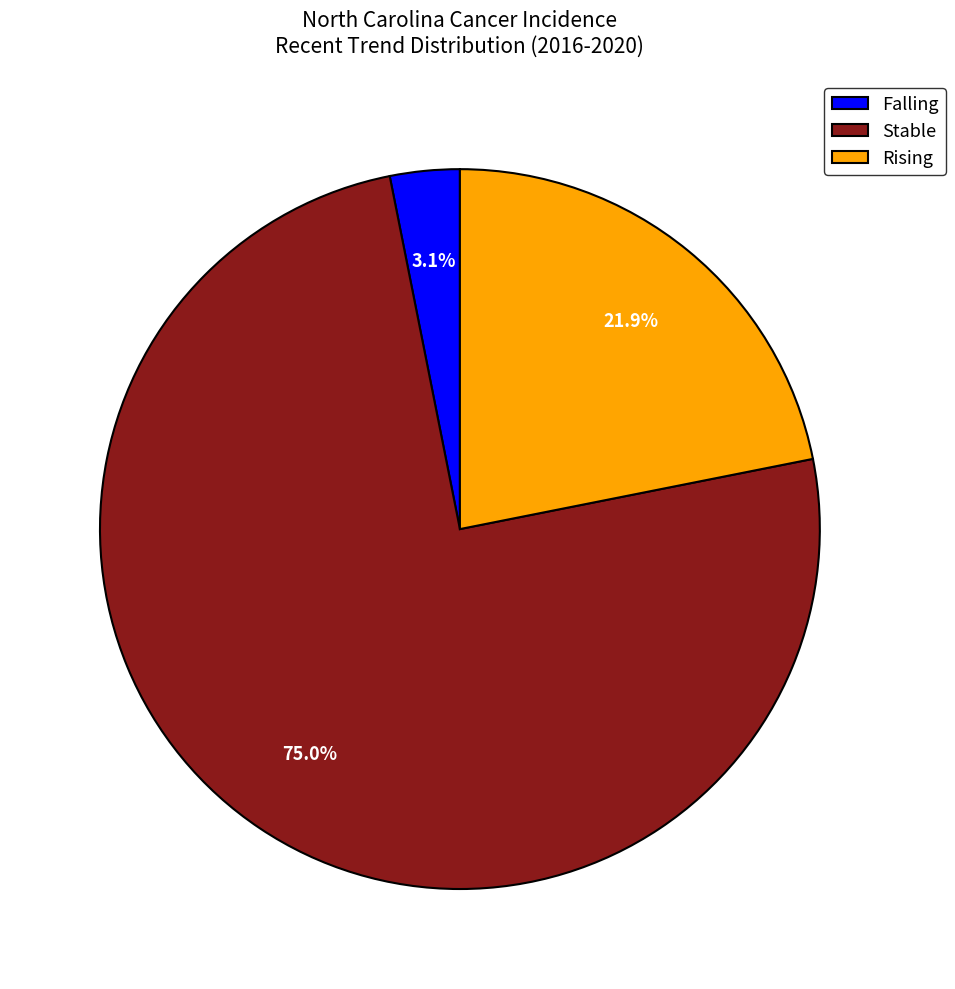

How many slices are in this pie chart?

3